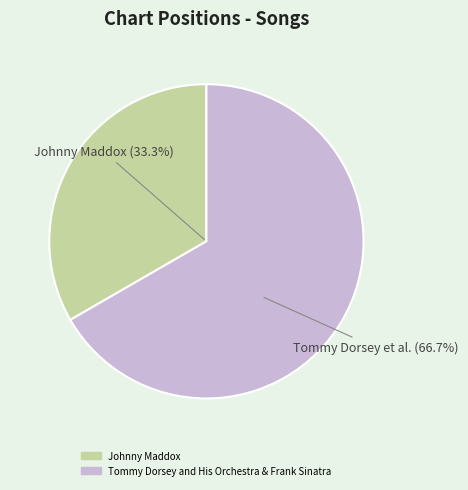

What is the change in value from Johnny Maddox to Tommy Dorsey and His Orchestra & Frank Sinatra?

+1